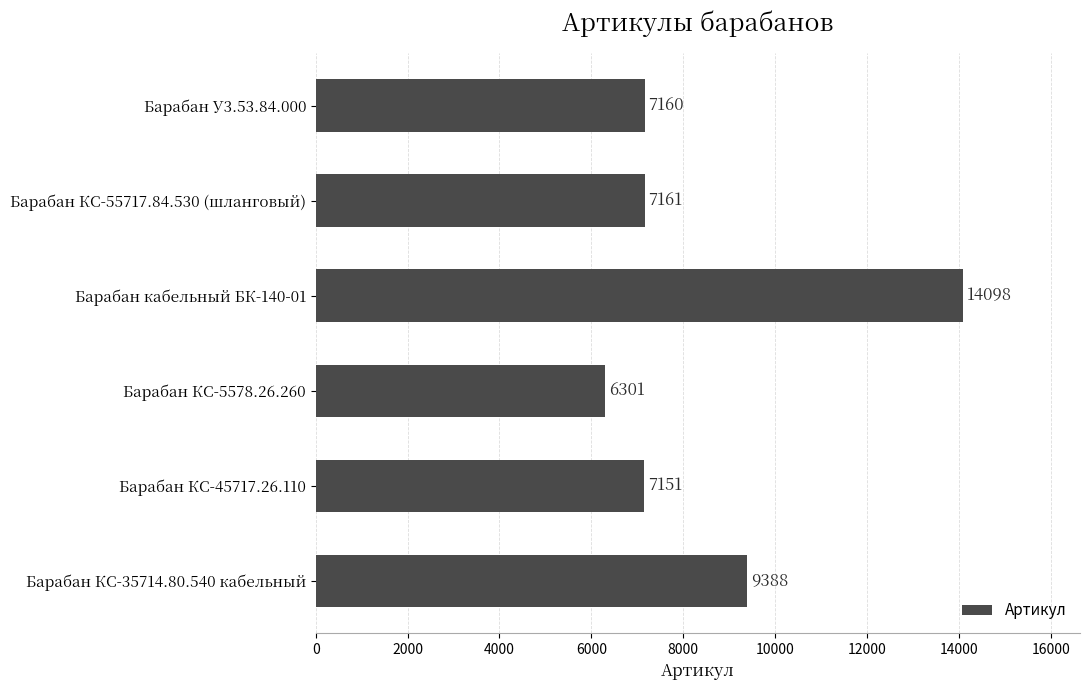

Reading top to bottom, extract all data points from this chart.

Барабан У3.53.84.000=7160	Барабан КС-55717.84.530 (шланговый)=7161	Барабан кабельный БК-140-01=14098	Барабан КС-5578.26.260=6301	Барабан КС-45717.26.110=7151	Барабан КС-35714.80.540 кабельный=9388